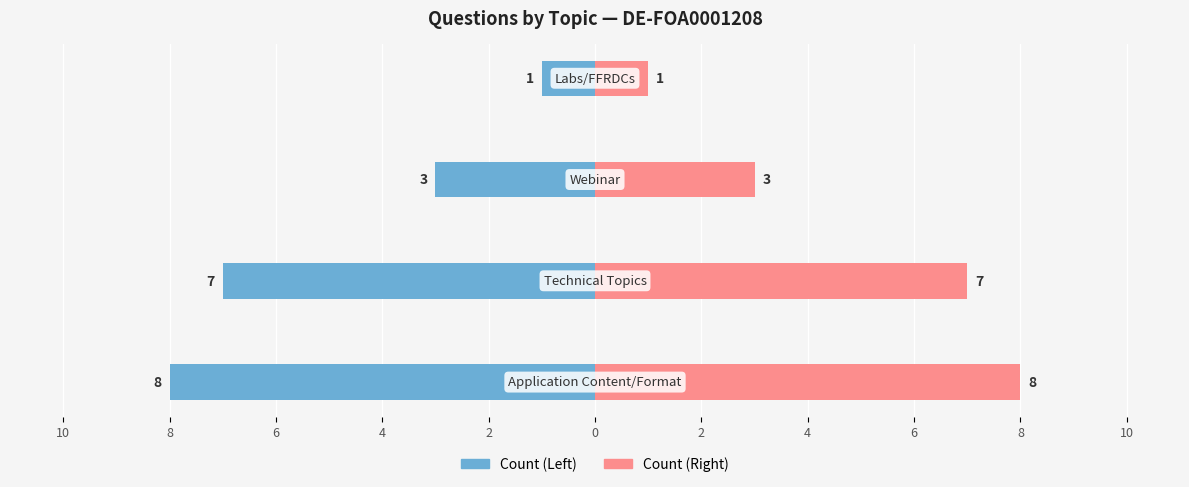

Count the number of categories in the chart.

4